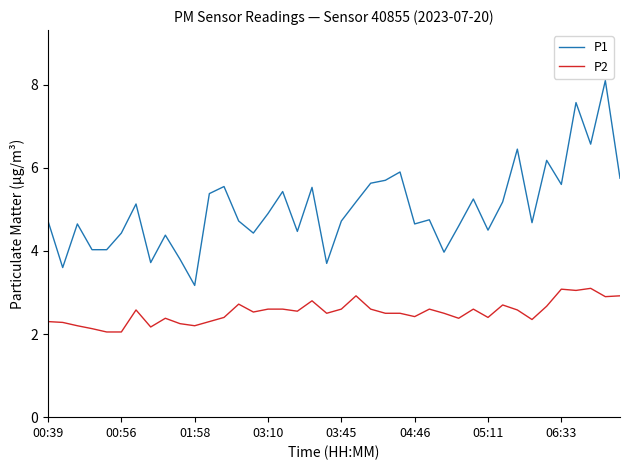

Which series has the largest total across all categories?

P1